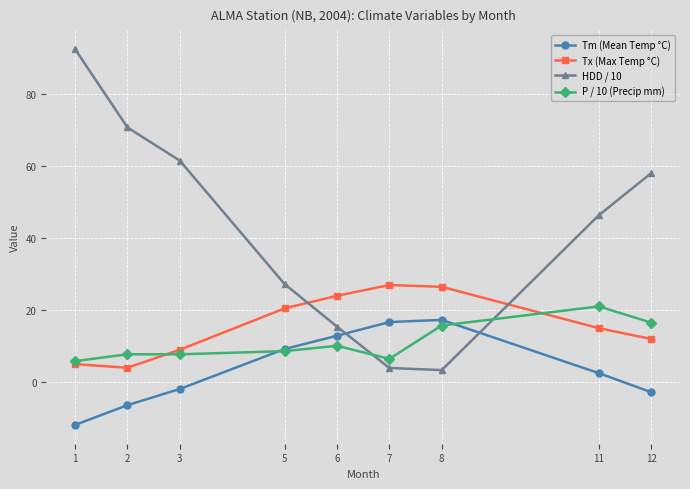

True or false: P / 10 (Precip mm) and Tm (Mean Temp °C) intersect in this chart.

True